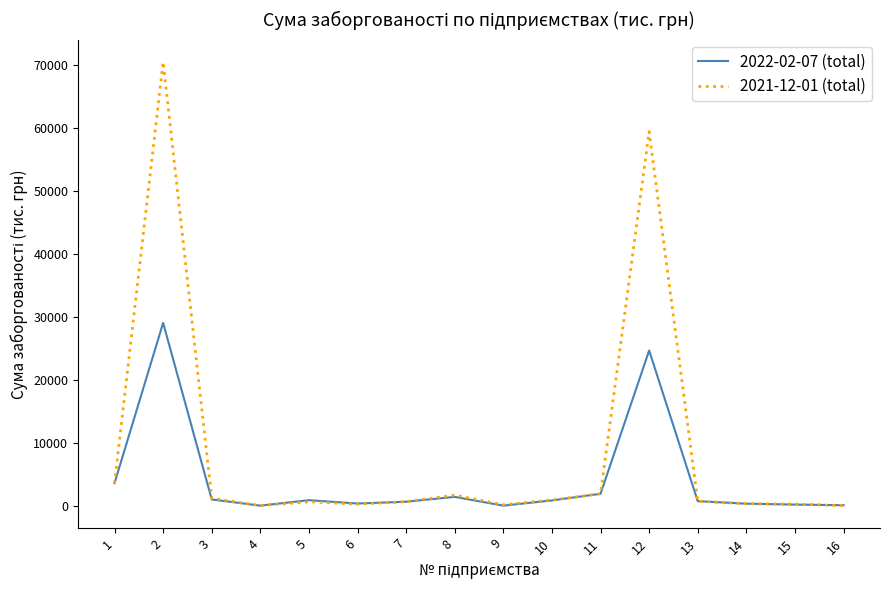

What is the spread (max minus min) of values at 2?

41409.4